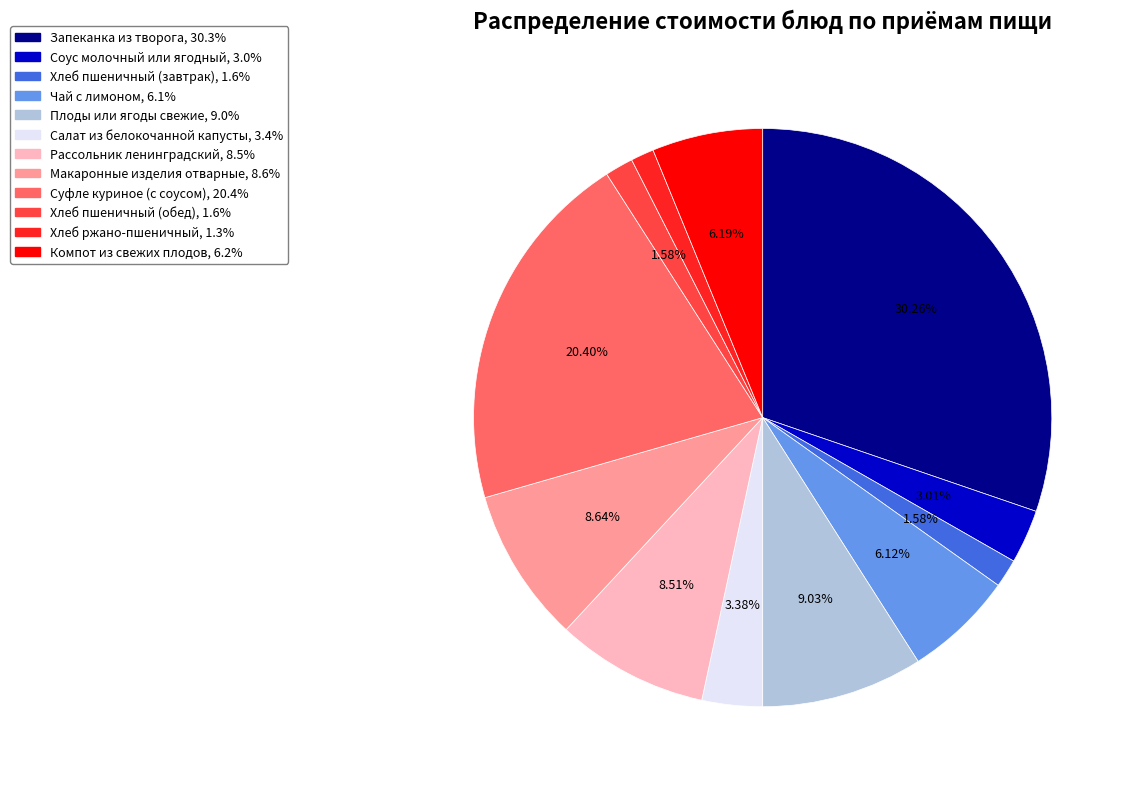

Which category has the biggest portion of the pie?

Запеканка из творога